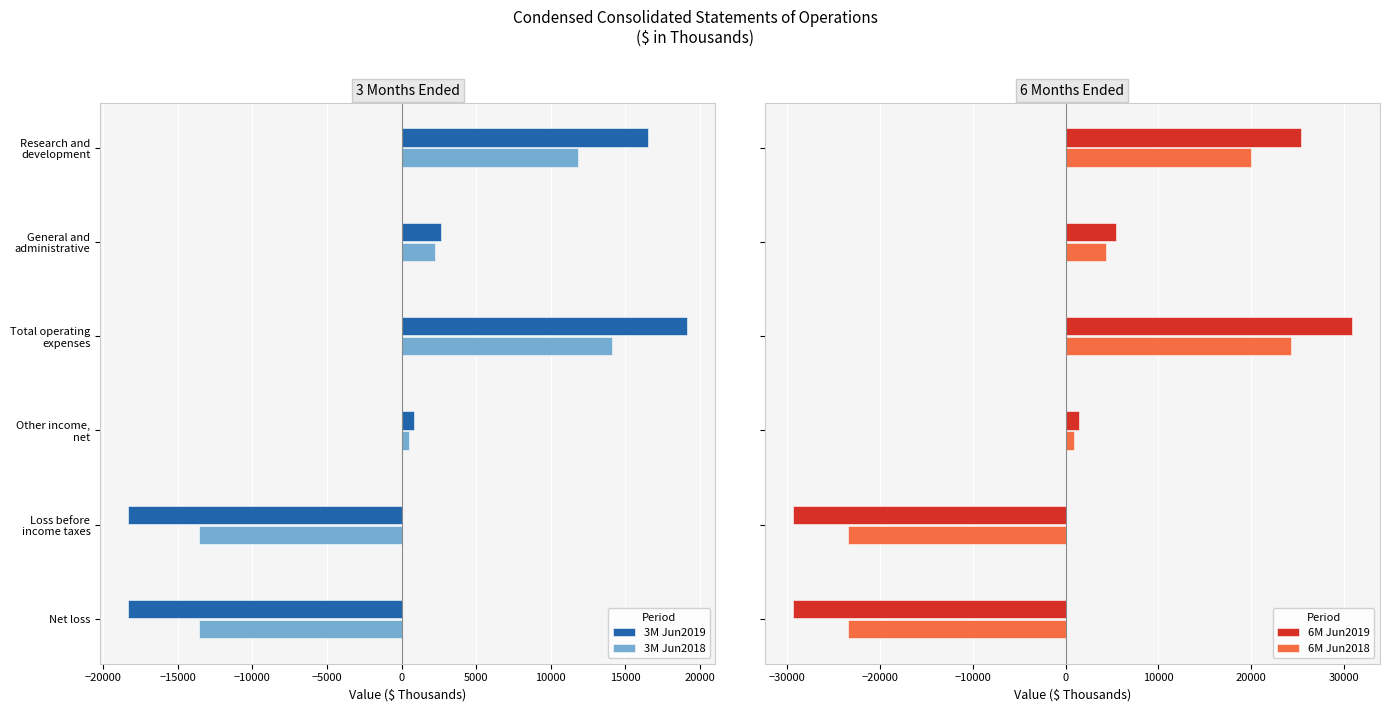

How many bars are there in total?

24